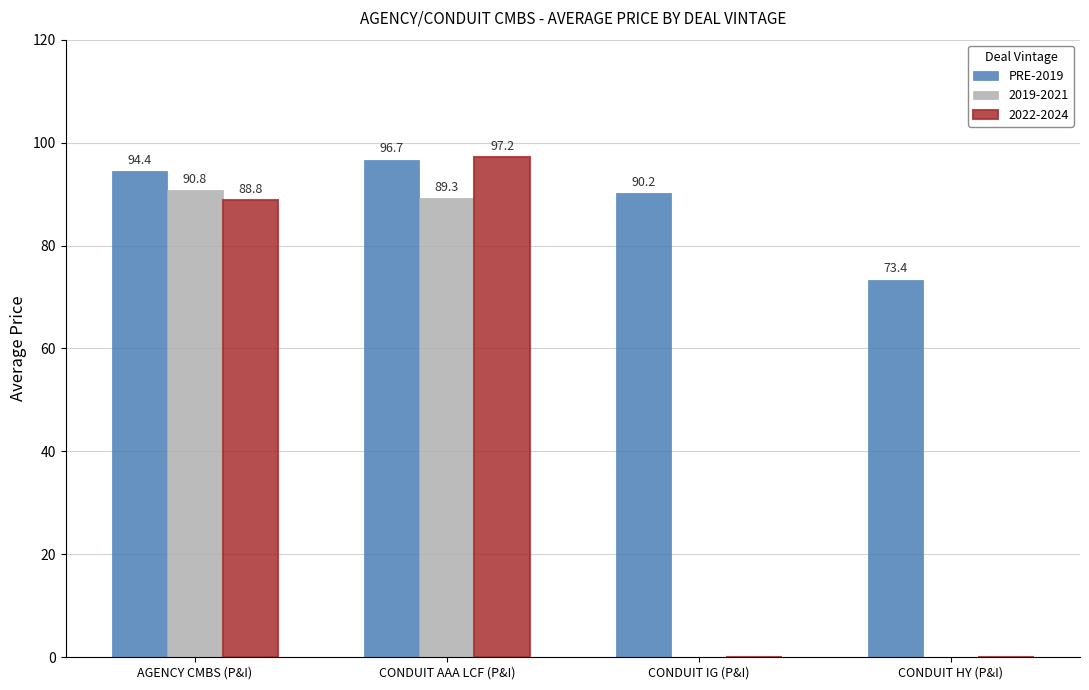

Reading right to left, list all the values displayed in this chart.

PRE-2019: CONDUIT HY (P&I)=73.4	CONDUIT IG (P&I)=90.2	CONDUIT AAA LCF (P&I)=96.7	AGENCY CMBS (P&I)=94.4
2019-2021: CONDUIT HY (P&I)=0.0	CONDUIT IG (P&I)=0.0	CONDUIT AAA LCF (P&I)=89.3	AGENCY CMBS (P&I)=90.8
2022-2024: CONDUIT HY (P&I)=0.0	CONDUIT IG (P&I)=0.0	CONDUIT AAA LCF (P&I)=97.2	AGENCY CMBS (P&I)=88.8